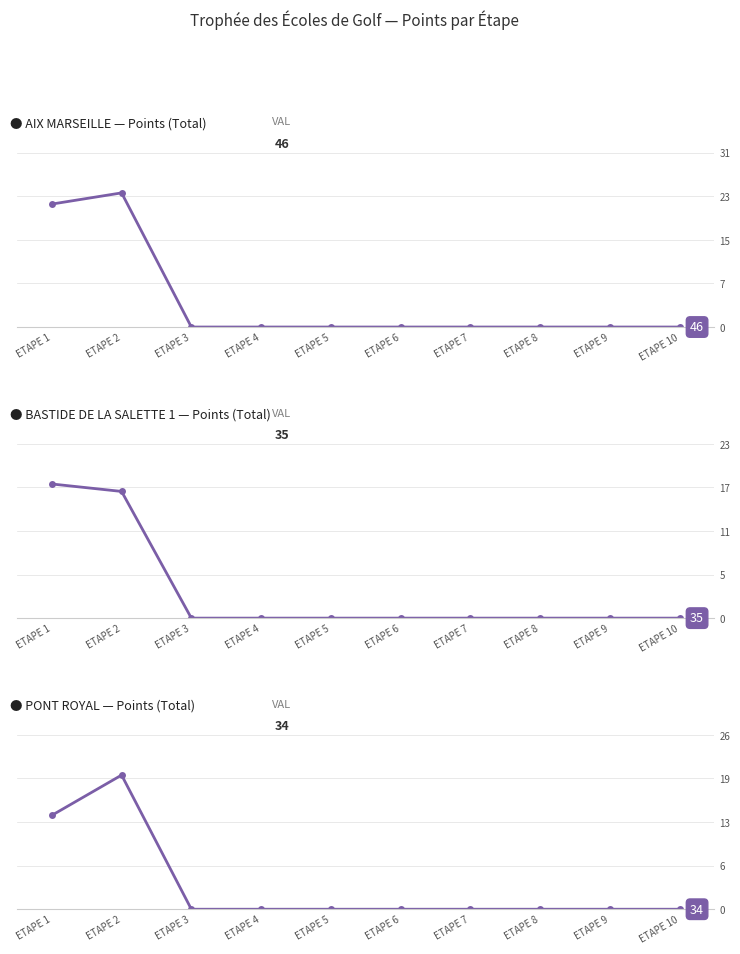

Which series has the widest spread of values?

AIX MARSEILLE